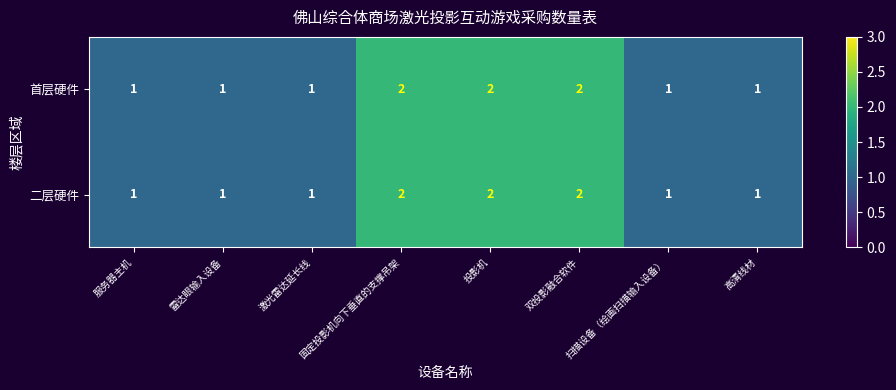

What is the sum of all 二层硬件 values?

11